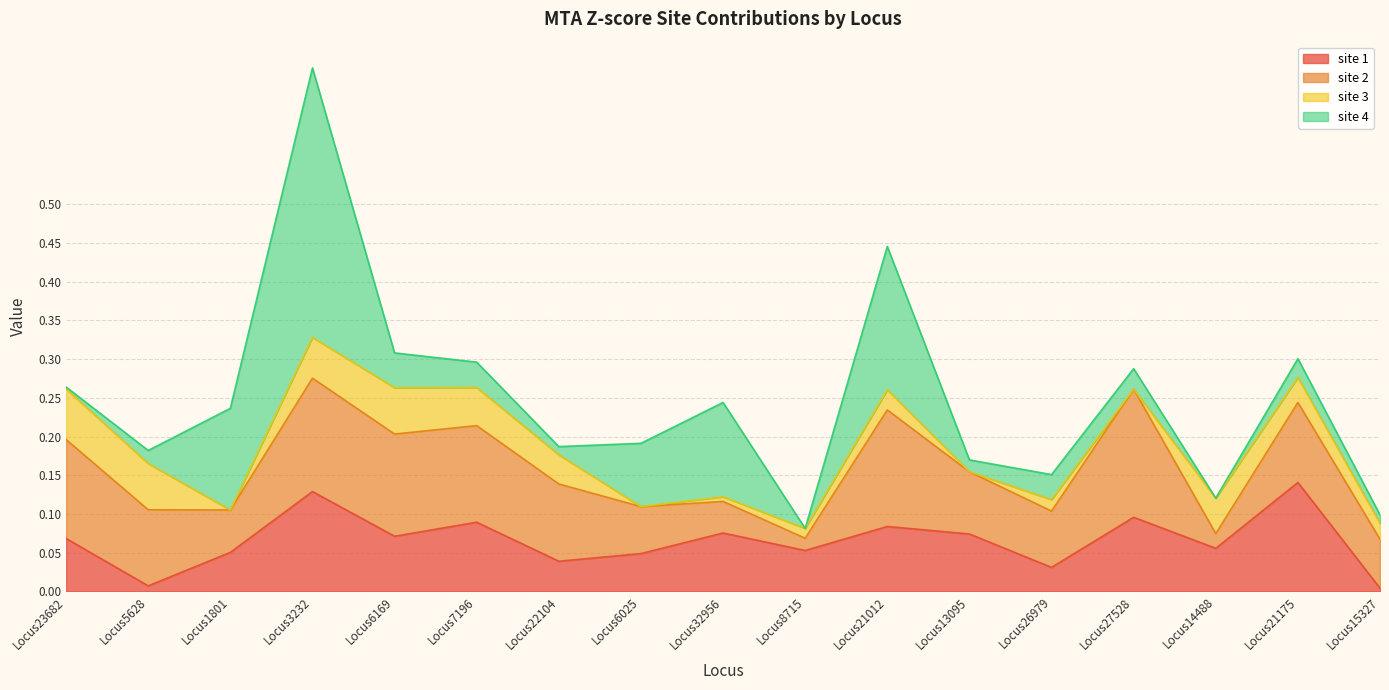

What is the difference between the maximum and second lowest values in the site 4 series?

0.3